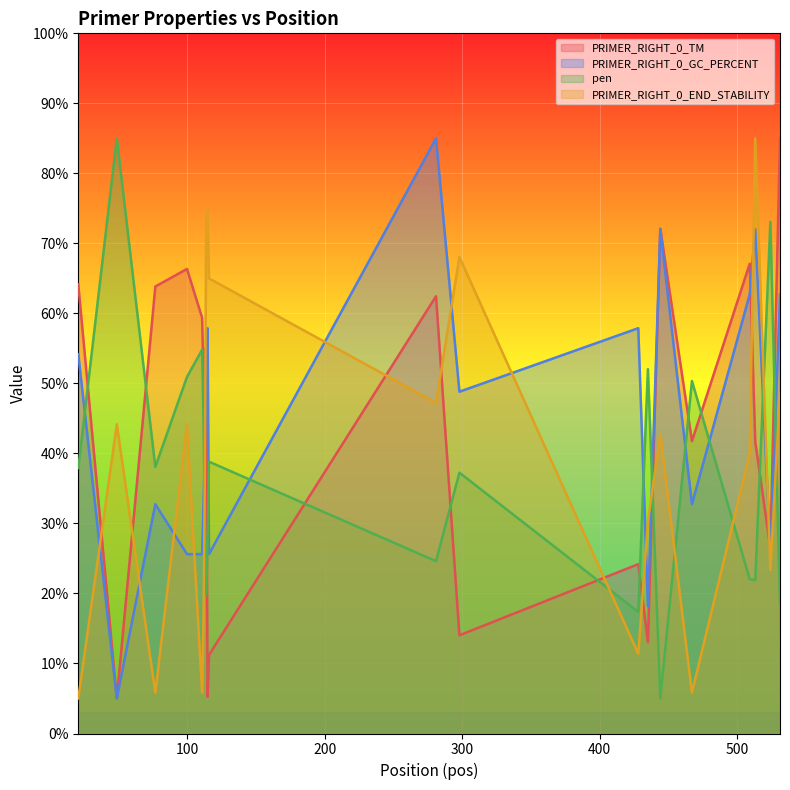

Where do PRIMER_RIGHT_0_GC_PERCENT and pen first cross each other?

21 and 49